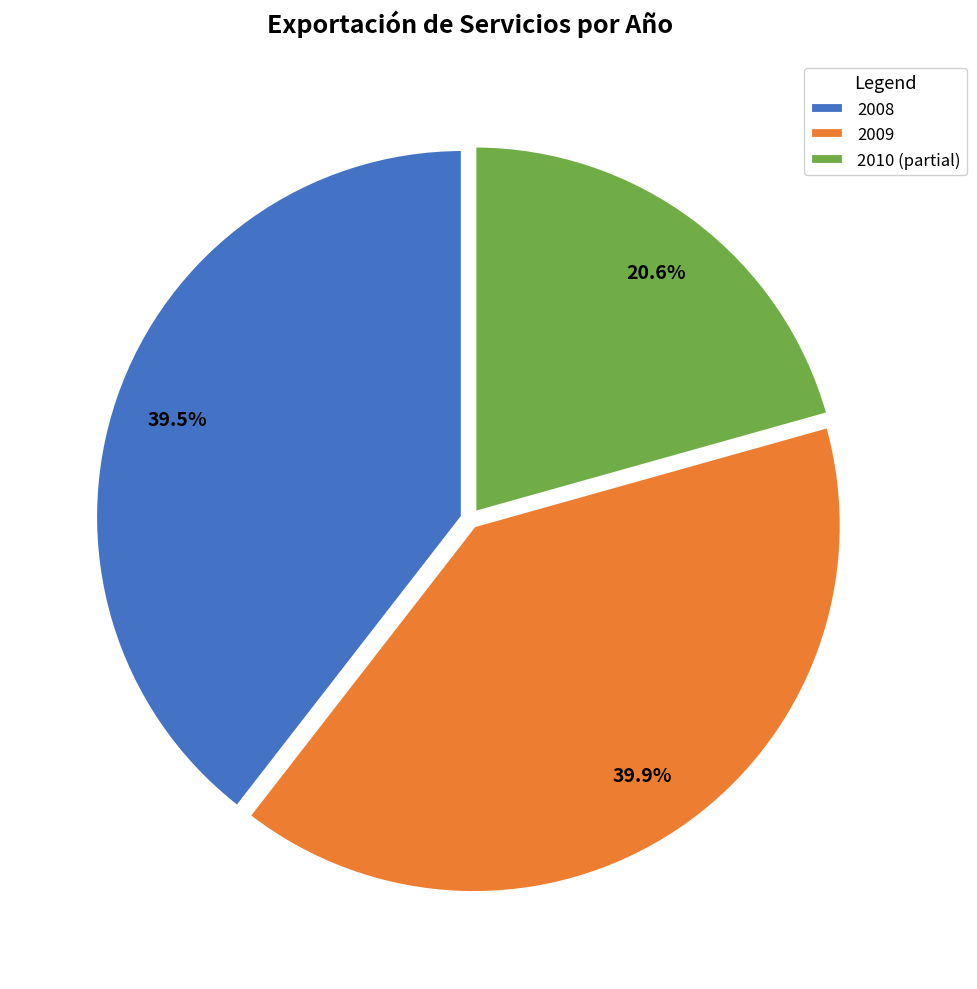

Which slice is the smallest?

2010 (partial)